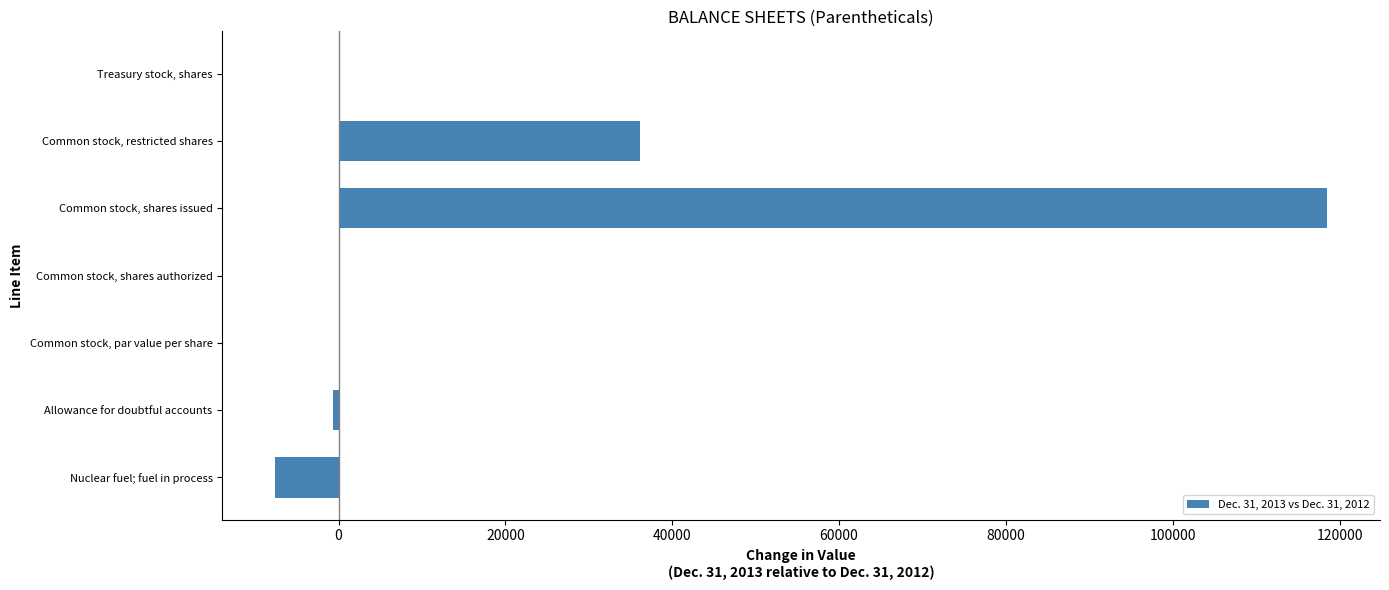

Reading bottom to top, extract all data points from this chart.

Nuclear fuel; fuel in process=-7637	Allowance for doubtful accounts=-645	Common stock, par value per share=0	Common stock, shares authorized=0	Common stock, shares issued=118540	Common stock, restricted shares=36088	Treasury stock, shares=0